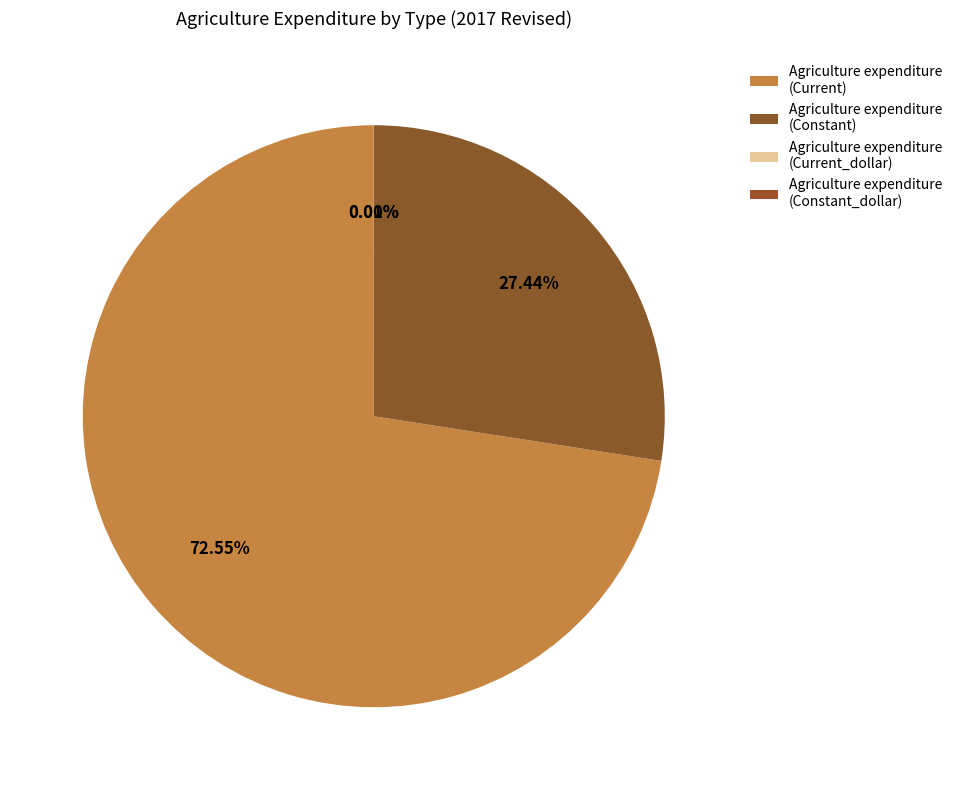

What percentage is the Agriculture expenditure (Constant) slice, to the nearest percent?

27%